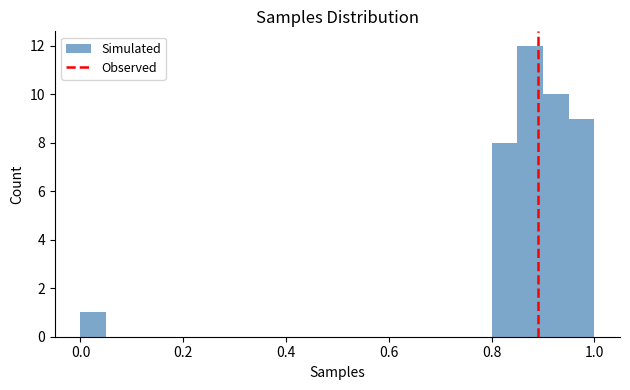

Around what value on the x-axis is the tallest bar? Give the approximate position of its centre, as read against the axis.

0.88